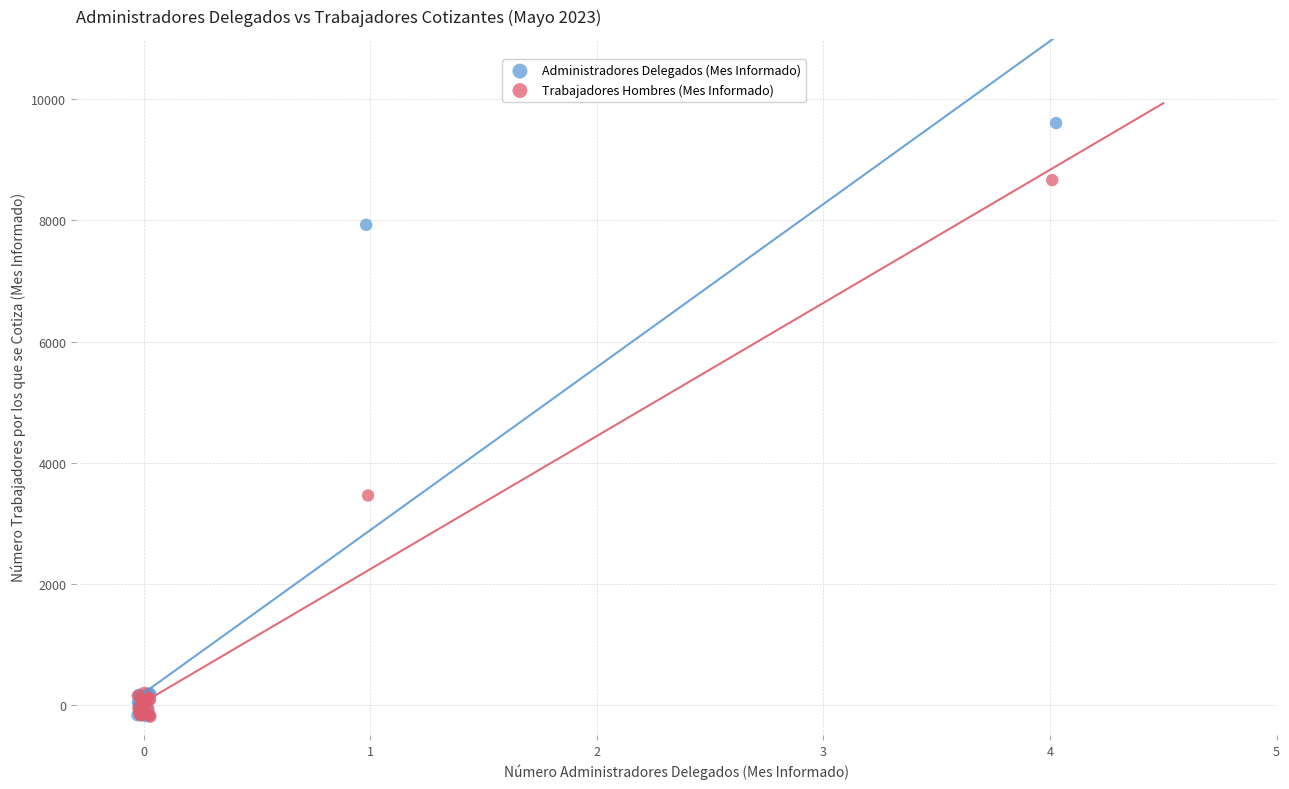

Which series has the widest spread of Y values?

Administradores Delegados (Mes Informado)